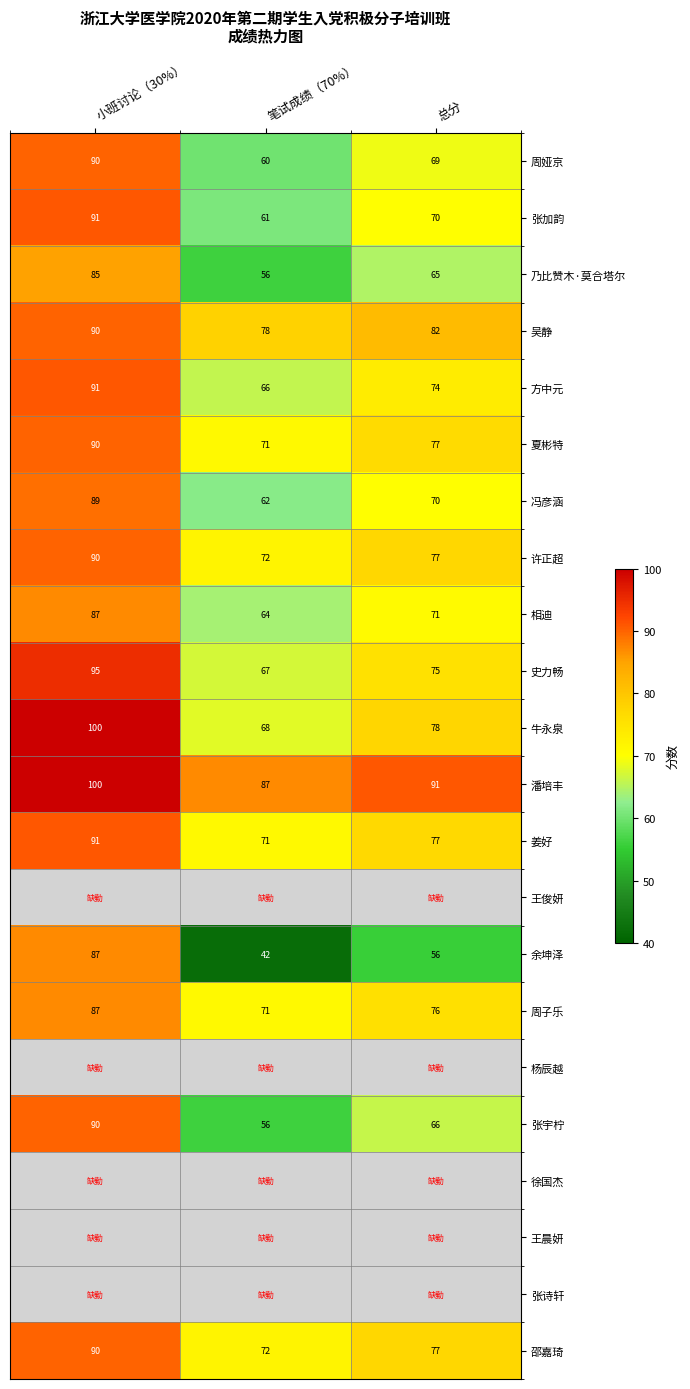

What value does the 许正超 series have at 小班讨论（30%）, to the nearest 10?

90